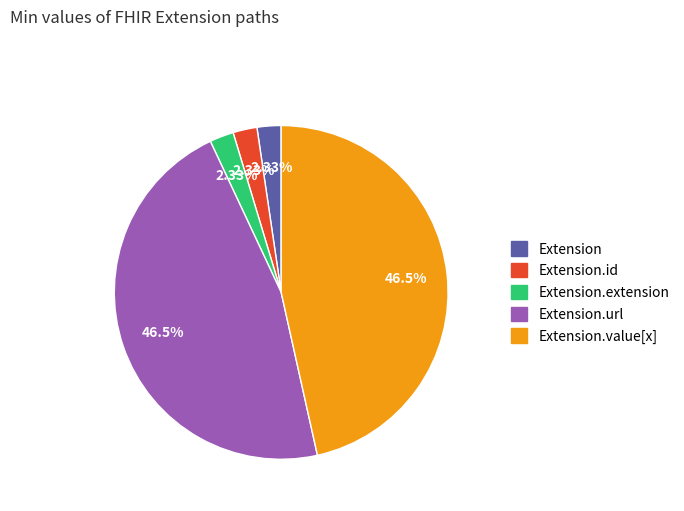

Does any single category account for the majority?

No